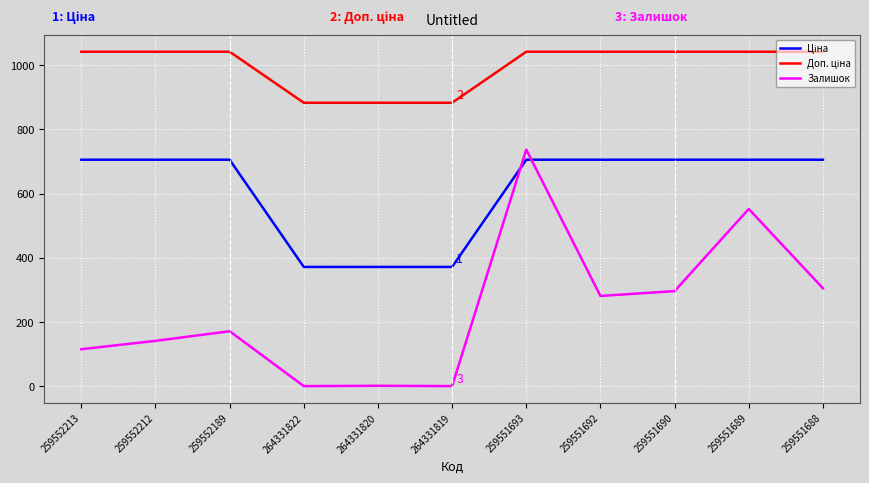

At how many categories does at least one series exceed 270?

11